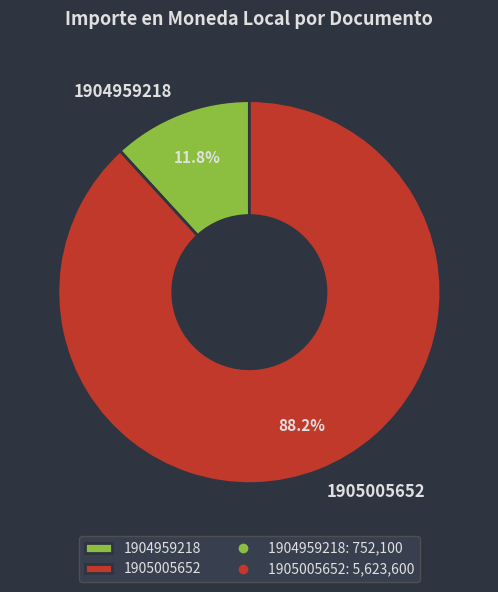

What is the majority slice?

1905005652